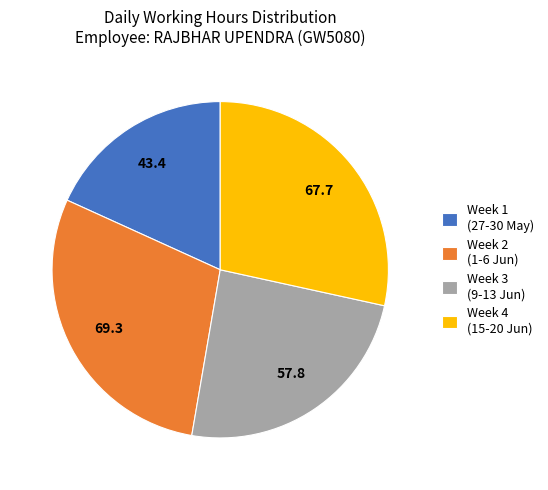

Which slice is the smallest?

Week 1 (27-30 May)